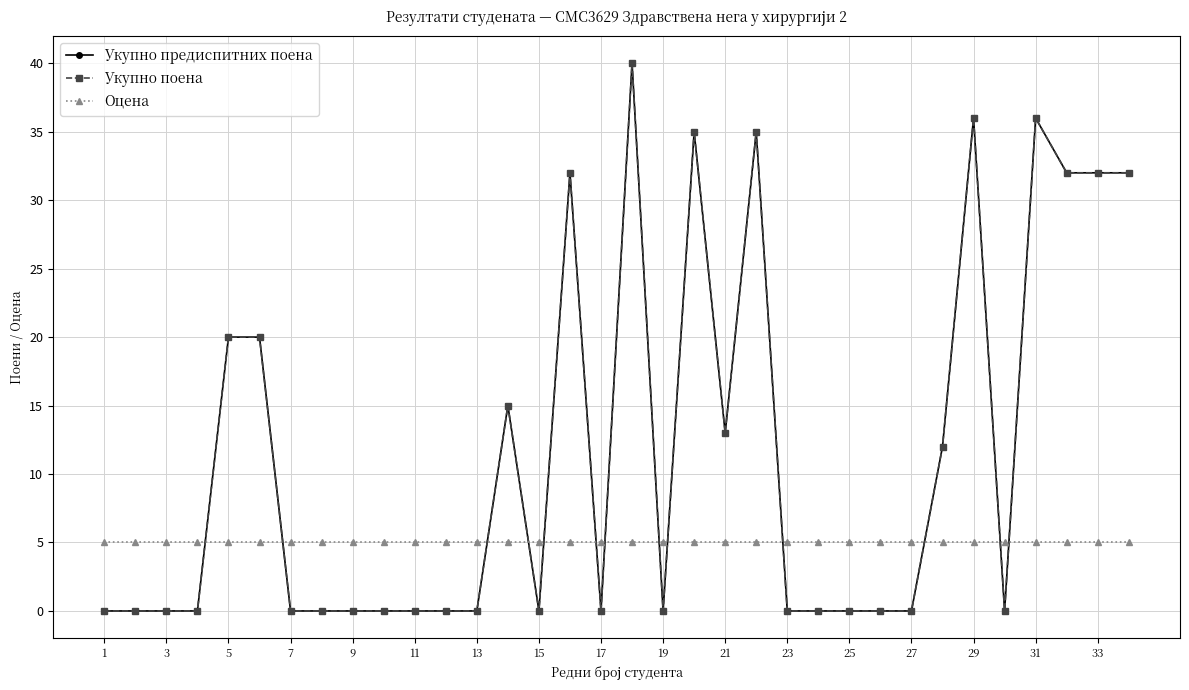

What is the average value of the Укупно поена series?

11